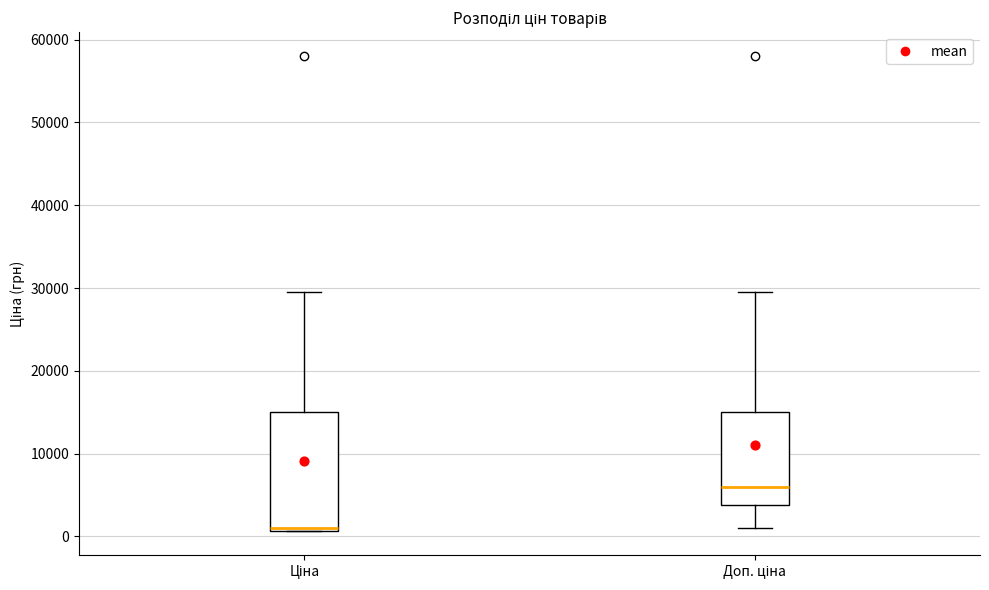

Reading left to right, read every box against the y-axis: the position of its median line, the range the box covers, and the ends of its whiskers. The values are not printed on the chart, so give them approximately, as read against the axis.

Ціна: median 1000, box 1000 to 15000, whiskers 1000 to 30000
Доп. ціна: median 6000, box 4000 to 15000, whiskers 1000 to 30000